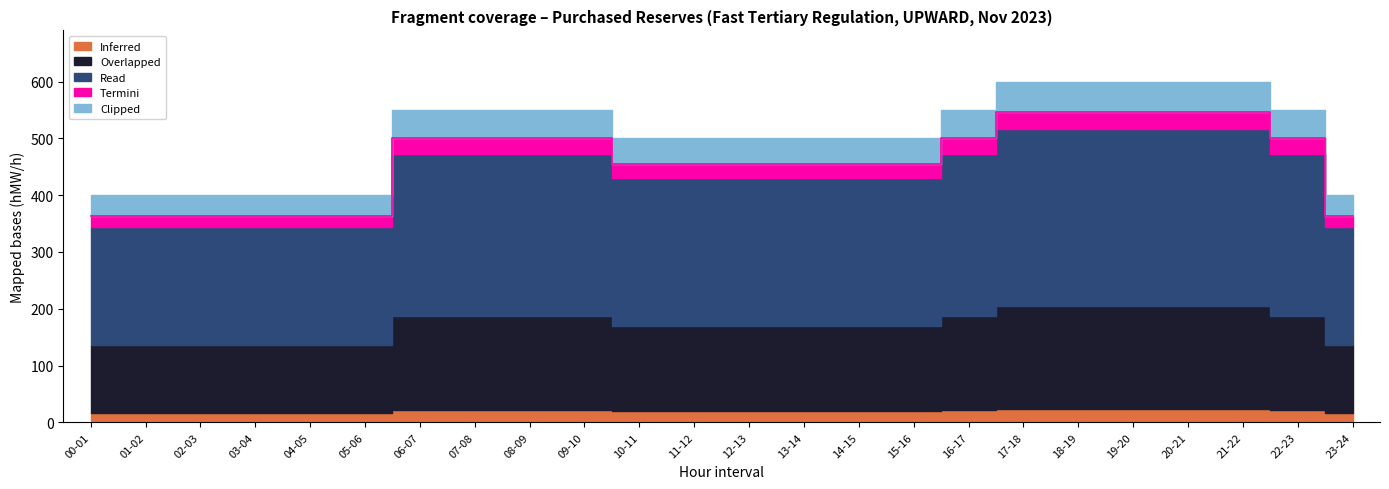

Does the chart have visible grid lines?

No